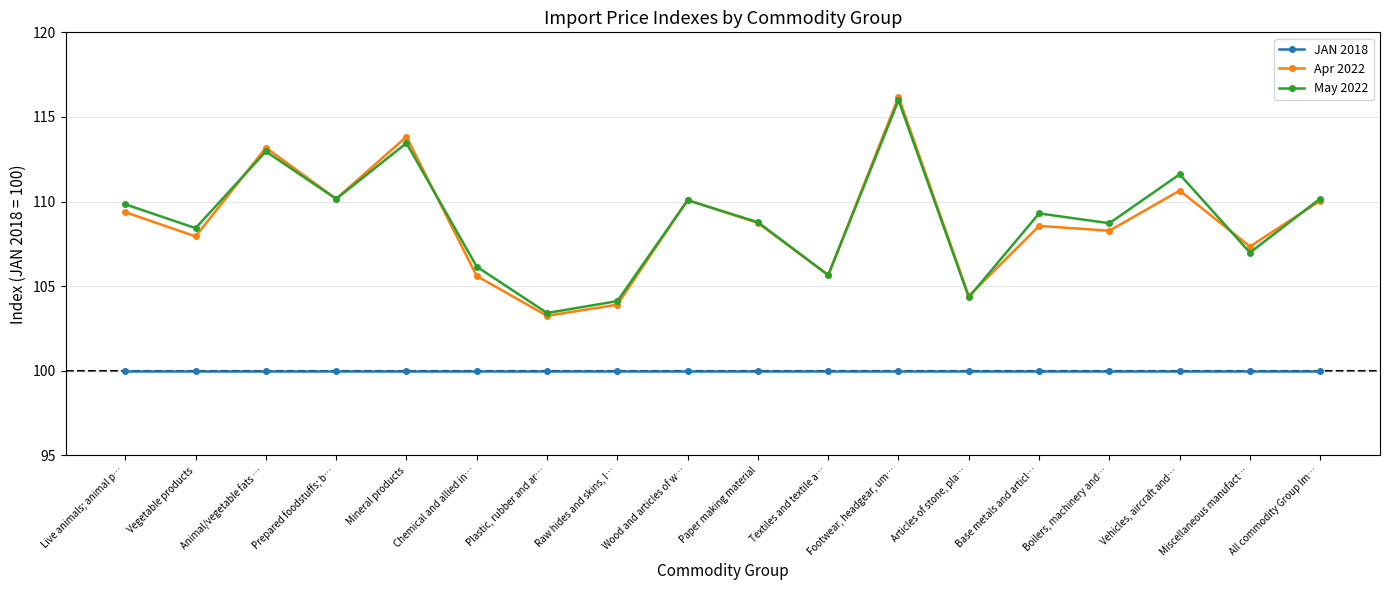

What is the sum of the JAN 2018 values at Paper making material and Live animals; animal p…?

200.0